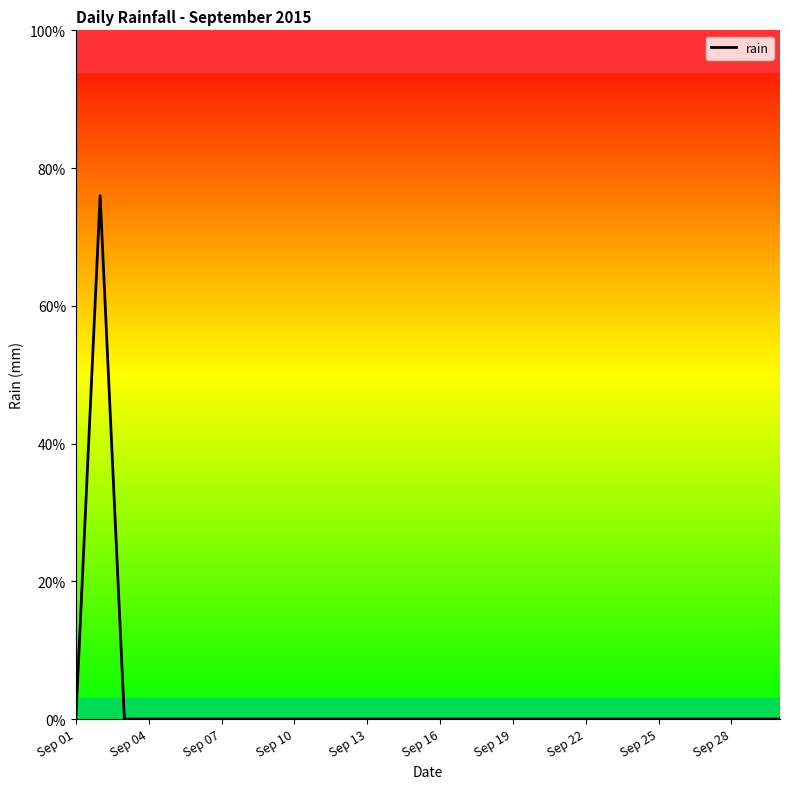

Does the chart have visible grid lines?

No